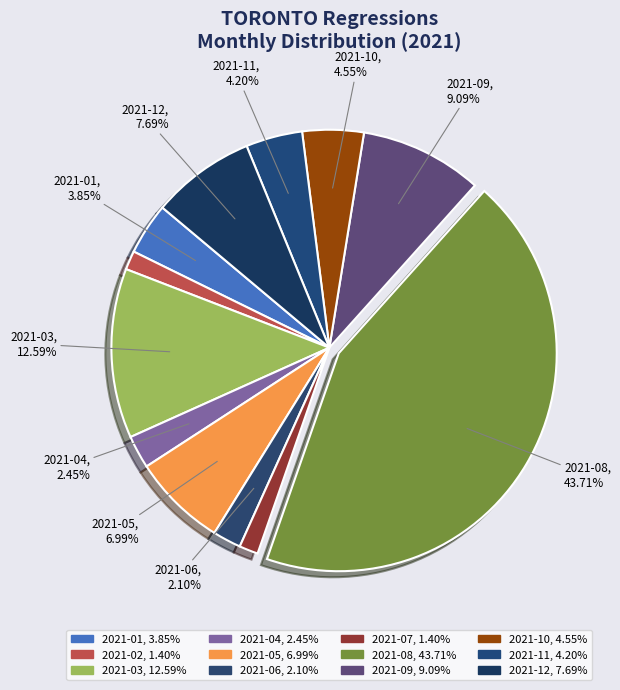

How many segments does this pie chart have?

12